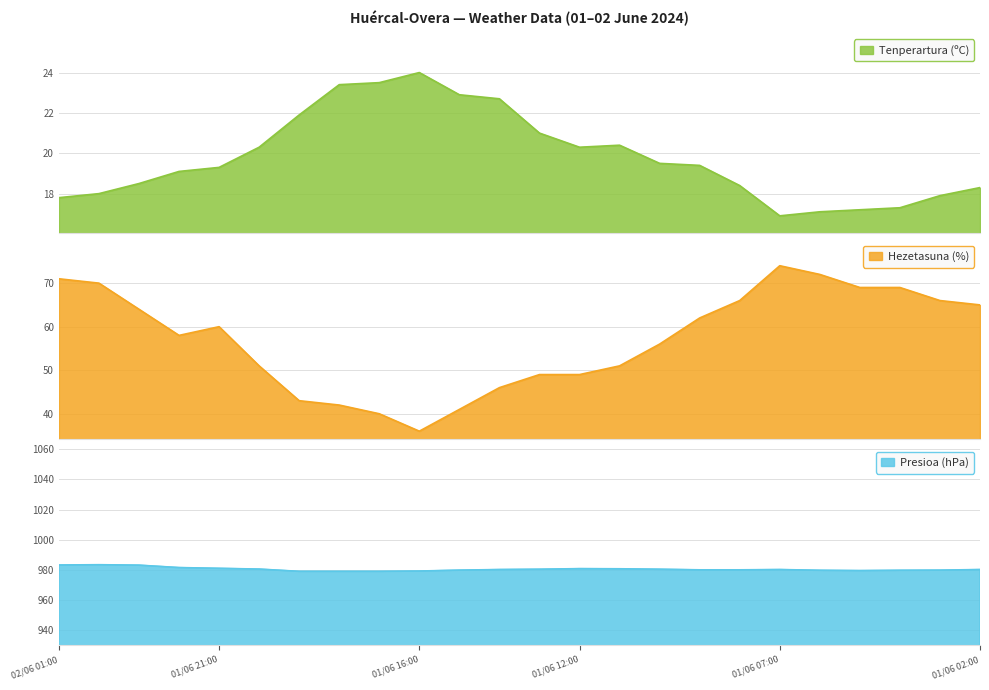

Between 01/06 19:00 and 01/06 17:00, which series saw the biggest shift?

Hezetasuna (%)